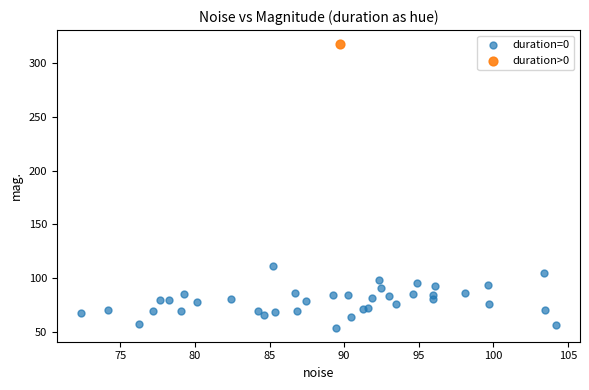

What are all the series names shown in the legend?

duration=0, duration>0